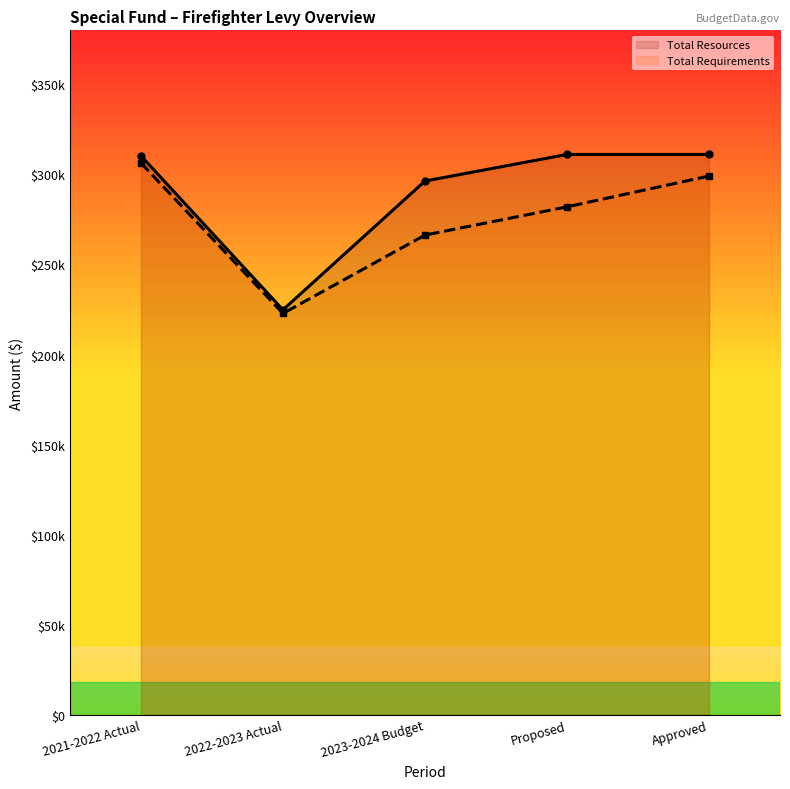

Reading left to right, list all the values displayed in this chart.

Total Resources: 310297	224830	296330	311100	311100
Total Requirements: 306367	222830	266330	282000	299100